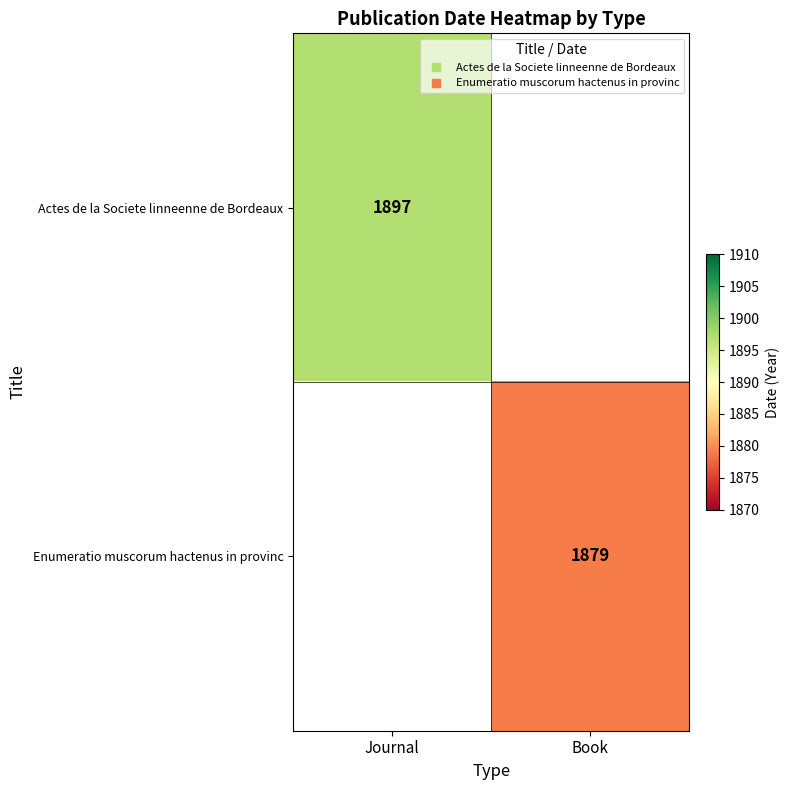

Count the number of data series in this chart.

2